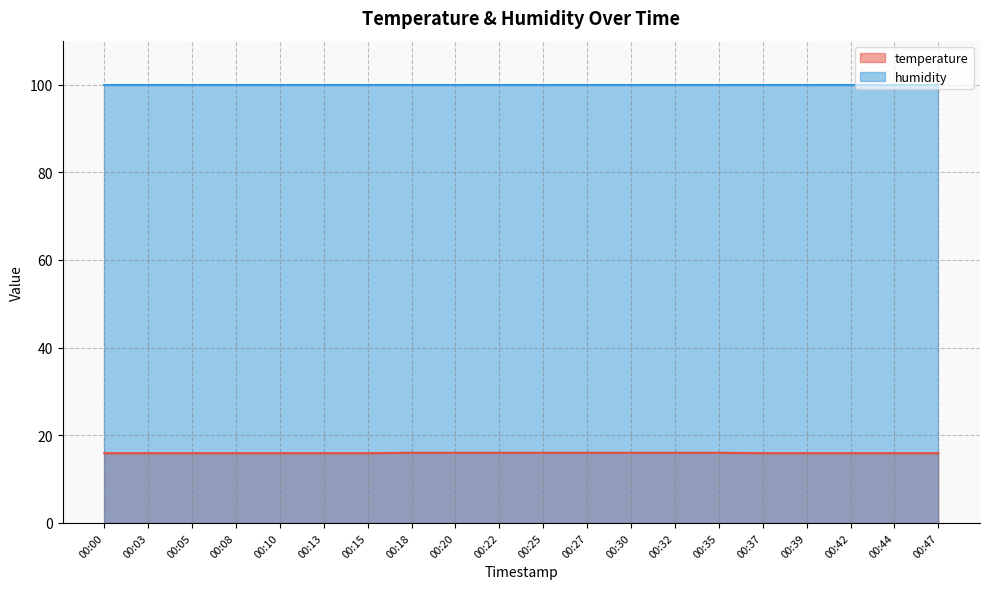

What is the total value across all series at 00:20?

115.9